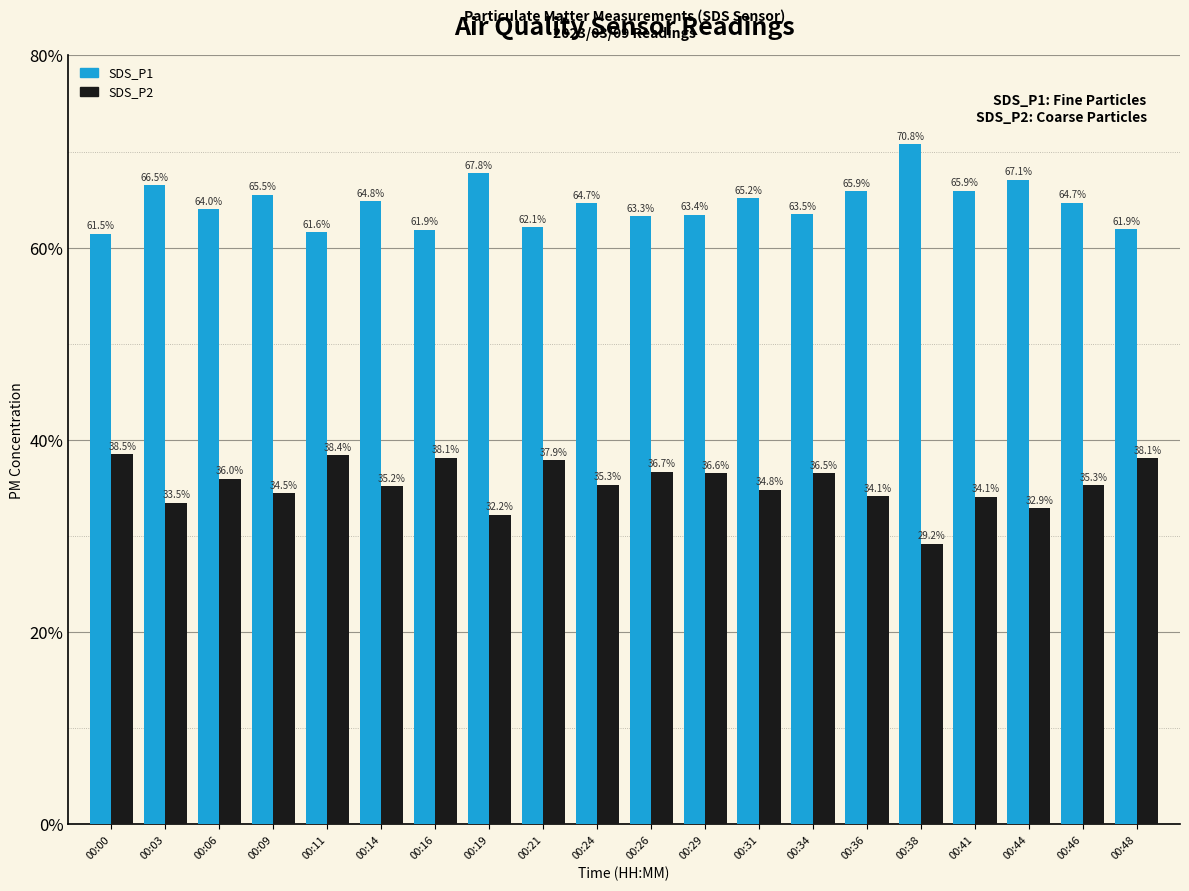

Rank the series by their average value, from highest to lowest.

SDS_P1, SDS_P2